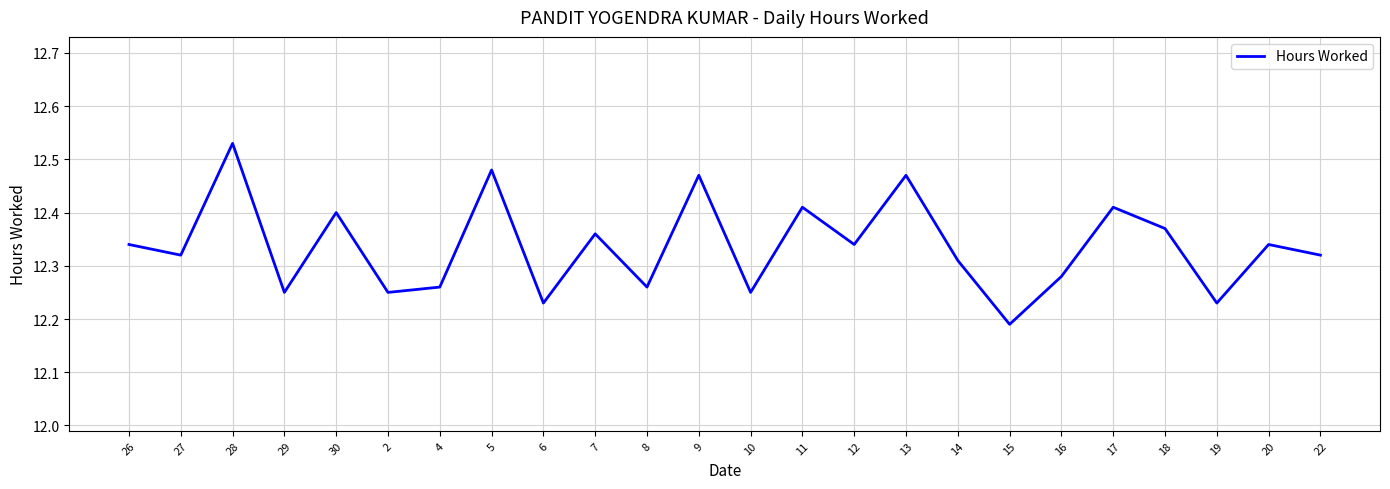

What is the ratio of the value at 22 to the value at 2?

1.0